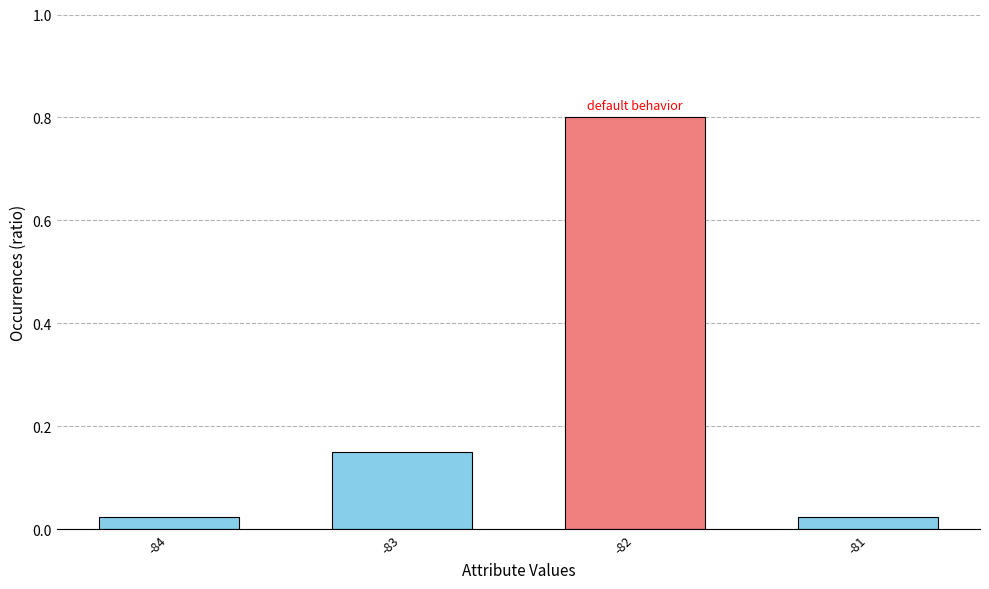

The value at -82 is 0.5. True or false?

False